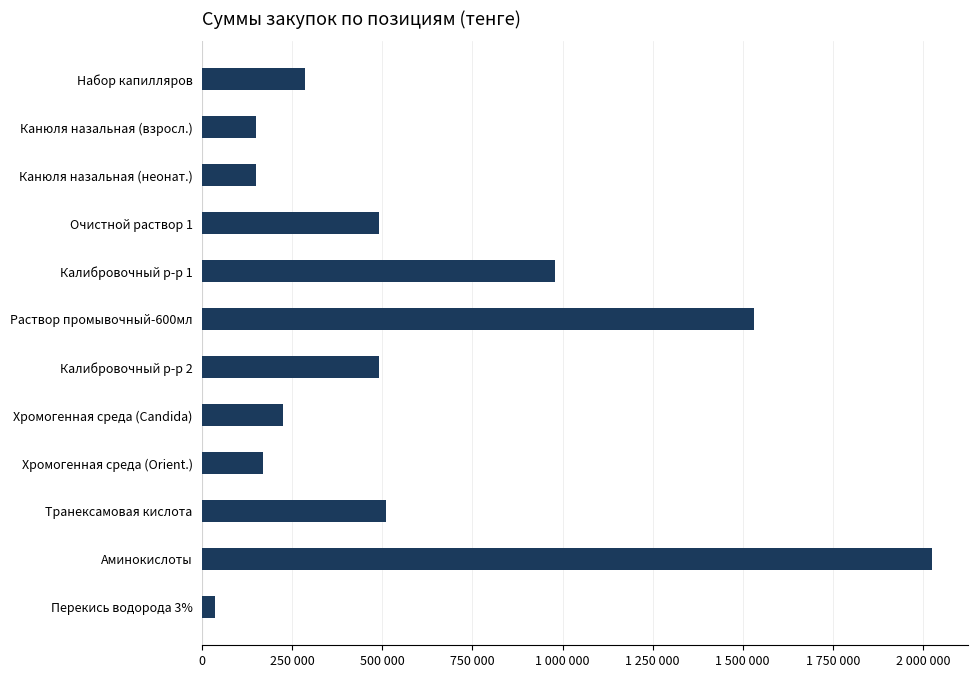

Are the bars horizontal?

Yes